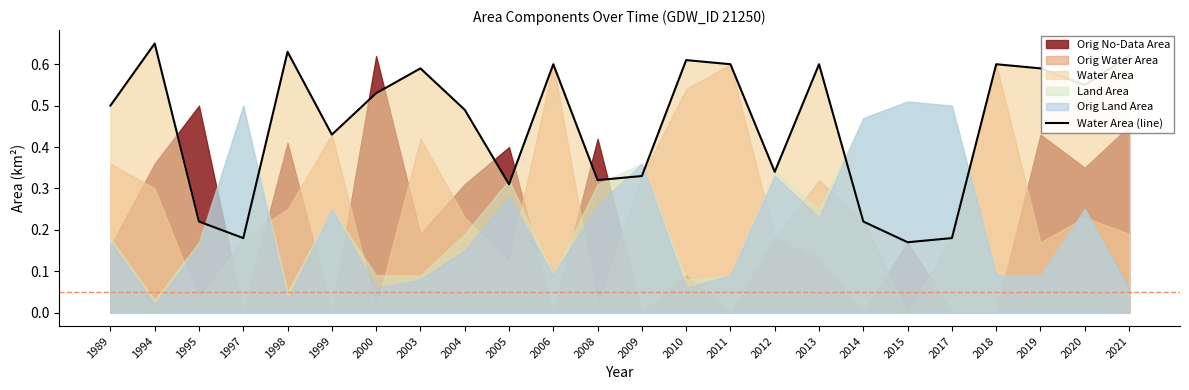

At which label does Water Area (line) reach its peak?

1994